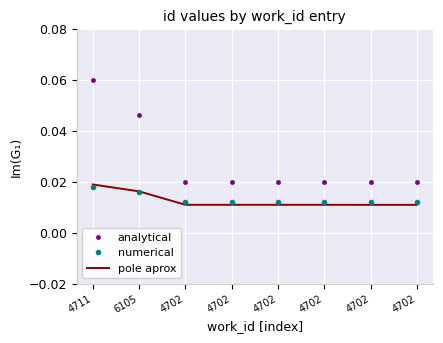

Which series has the largest total across all categories?

analytical